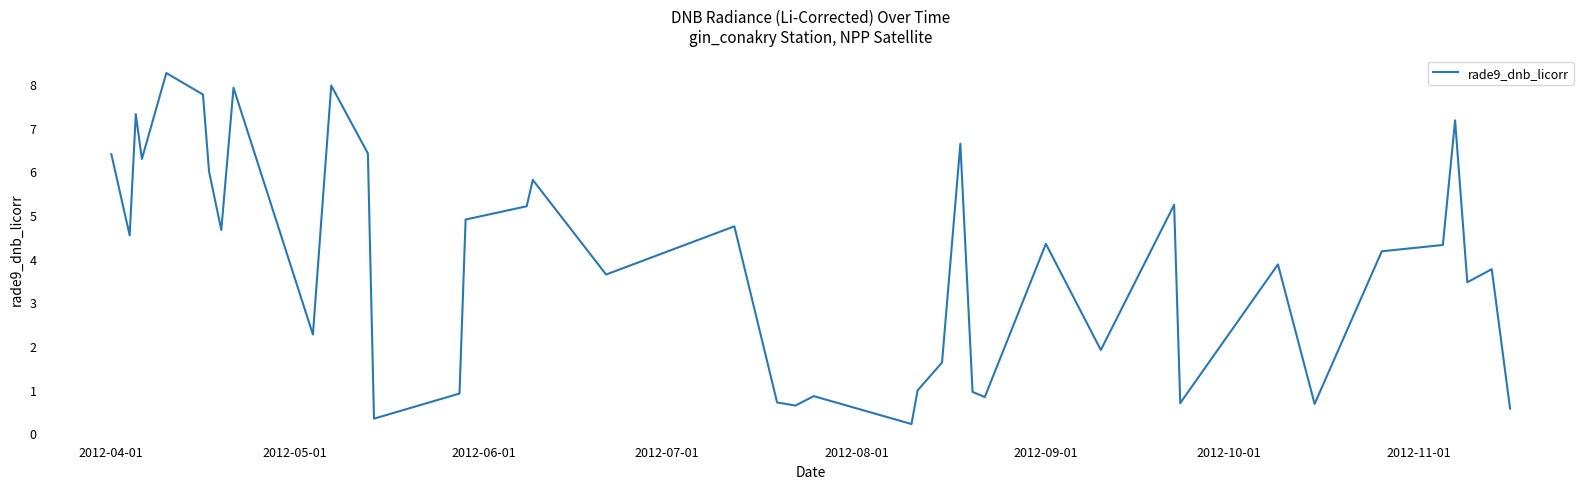

What is the greatest value displayed?

8.3